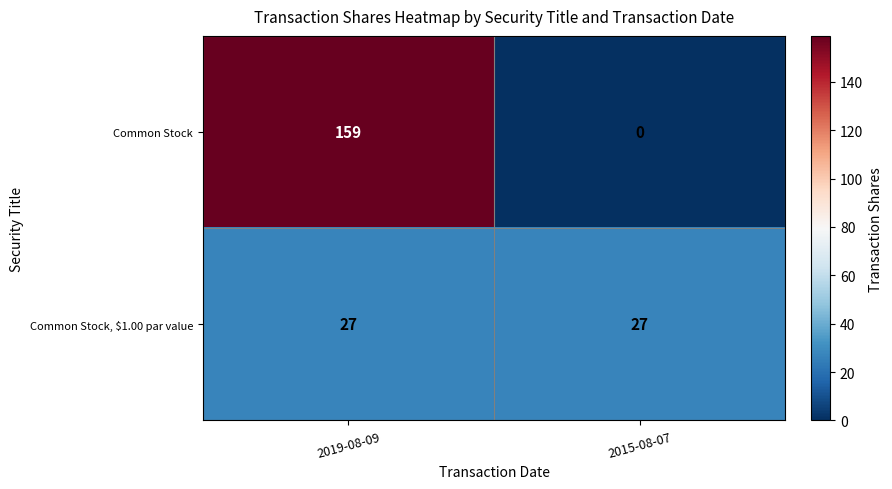

Reading left to right, list all the values displayed in this chart.

Common Stock: 159	0
Common Stock, $1.00 par value: 27	27